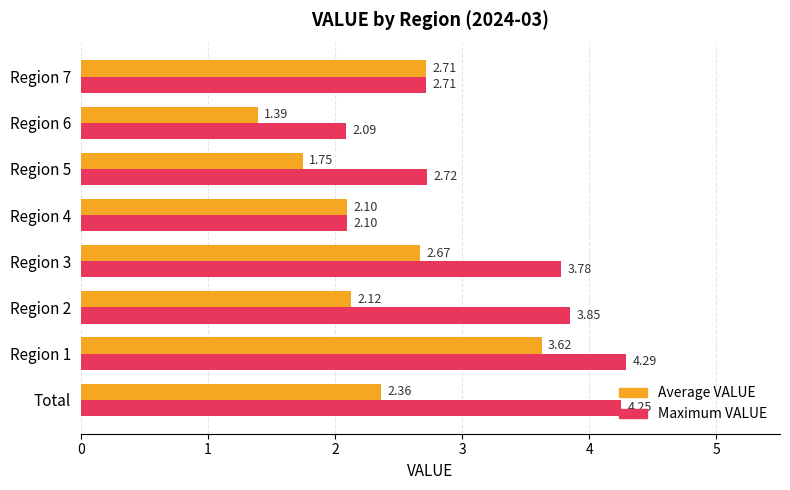

Which series has the largest range (max minus min)?

Average VALUE